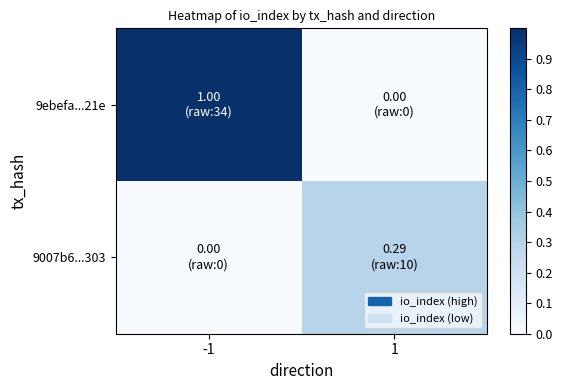

Reading left to right, transcribe all the data shown in this chart.

9ebefa...21e: -1=1.0	1=0.0
9007b6...303: -1=0.0	1=0.3